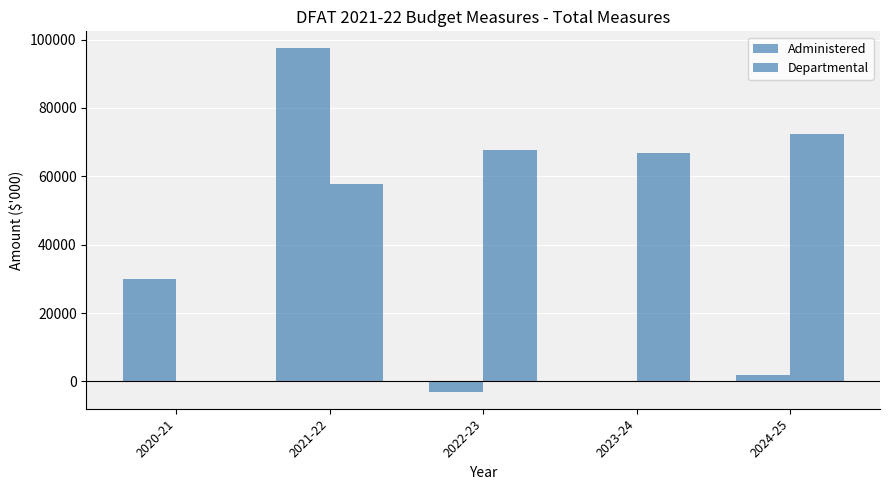

At which label does Departmental reach its minimum?

2020-21